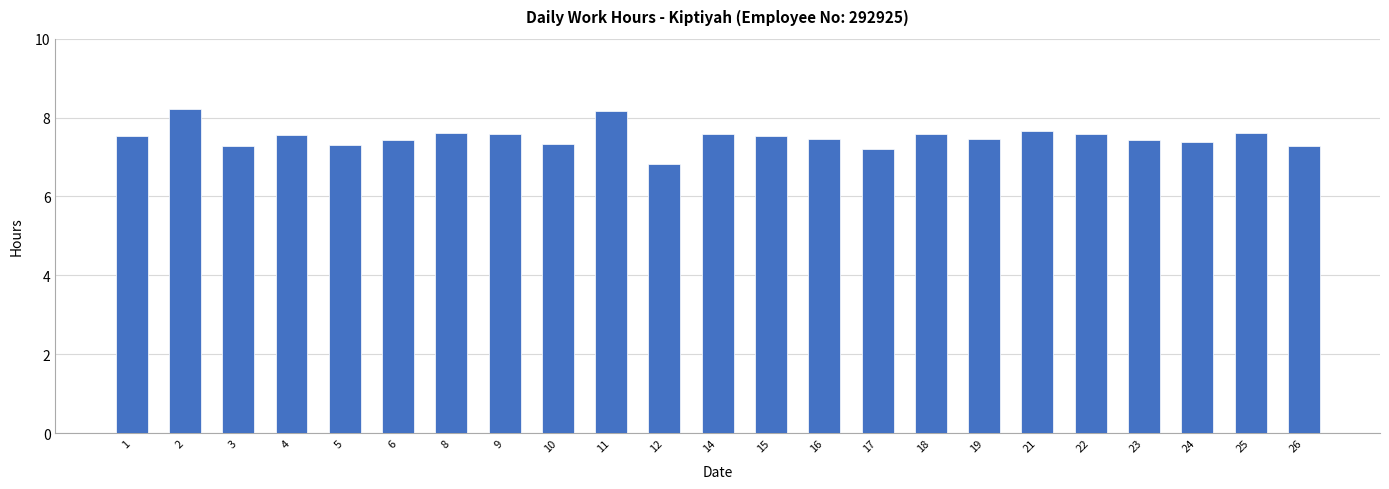

What is the greatest value displayed?

8.2